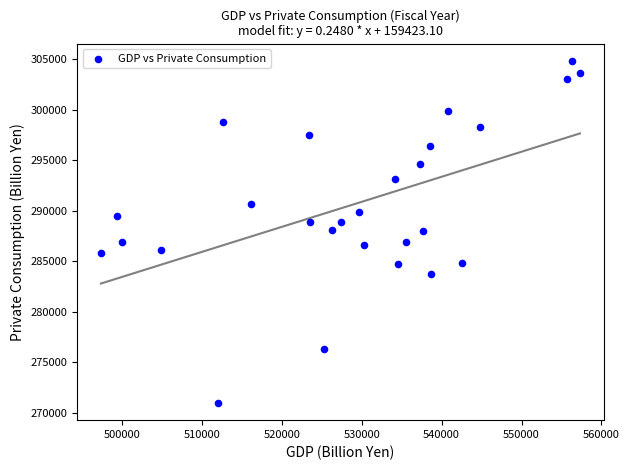

What is the range of Y values (max minus min)?

33911.7